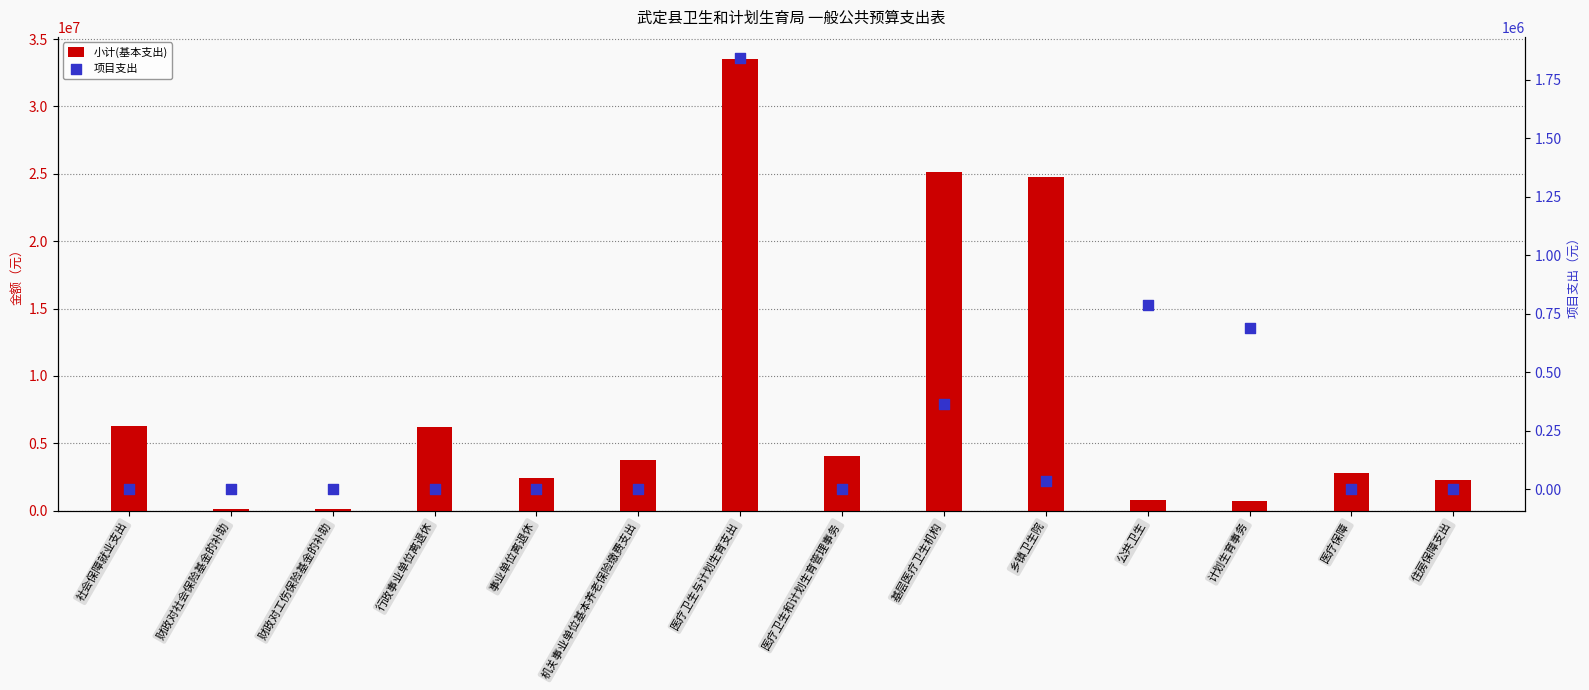

What is the total value across all series at 医疗保障?

2817126.0